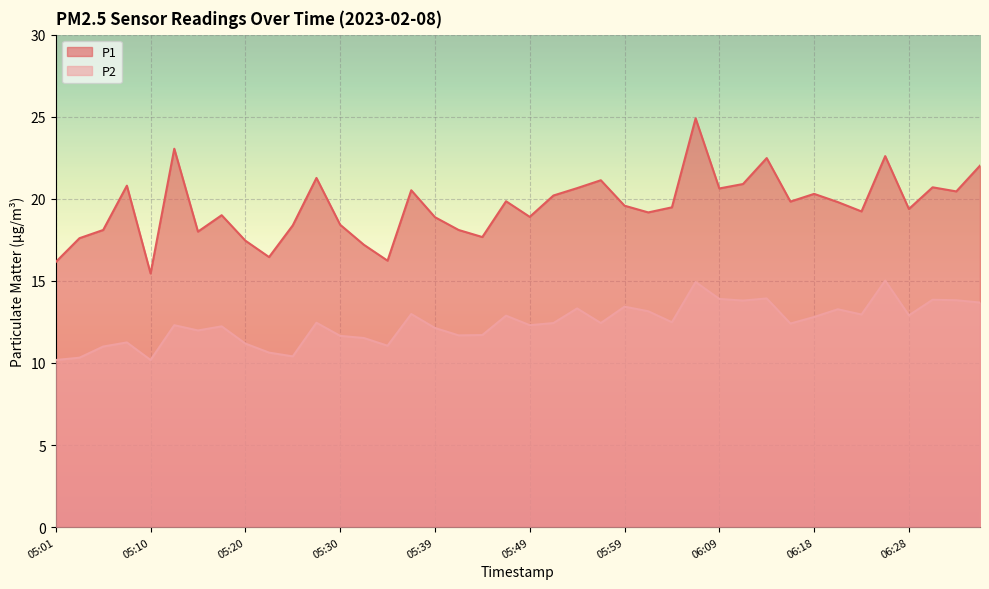

Which series has the widest spread of values?

P1